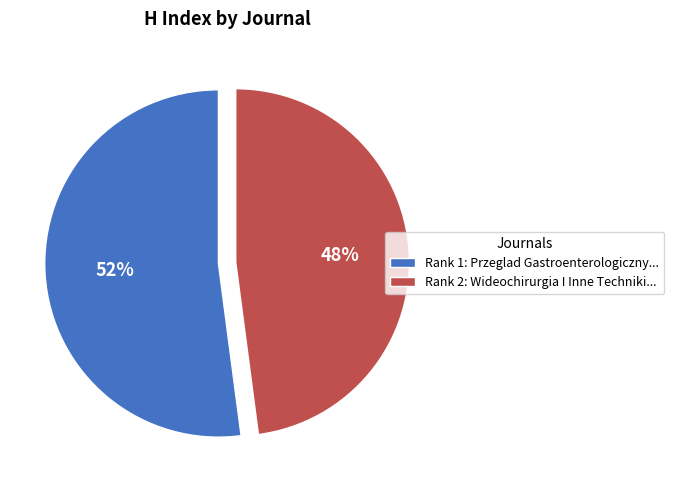

To the nearest percent, what is the combined percentage of Rank 1: Przeglad Gastroenterologiczny... and Rank 2: Wideochirurgia I Inne Techniki...?

100%